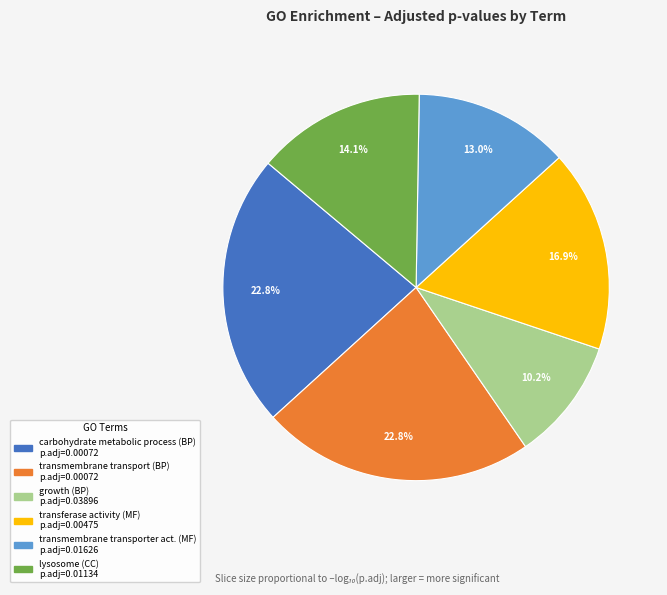

Is there any slice that represents more than half of the pie?

No